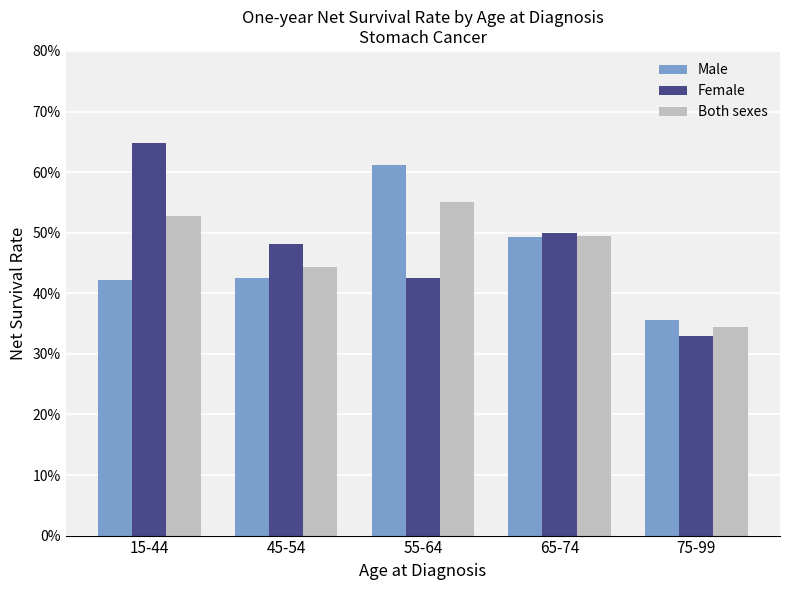

Which series has the largest total across all categories?

Female